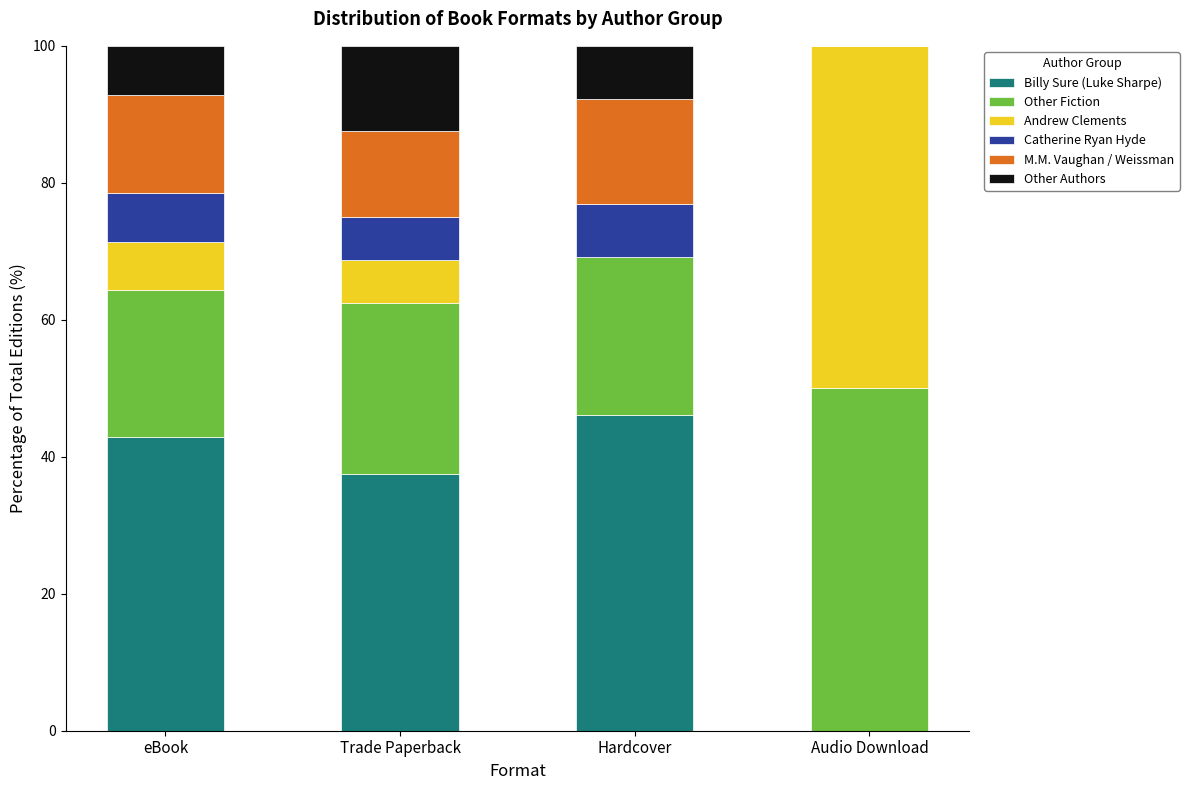

What is the total value across all series at eBook?

100.0